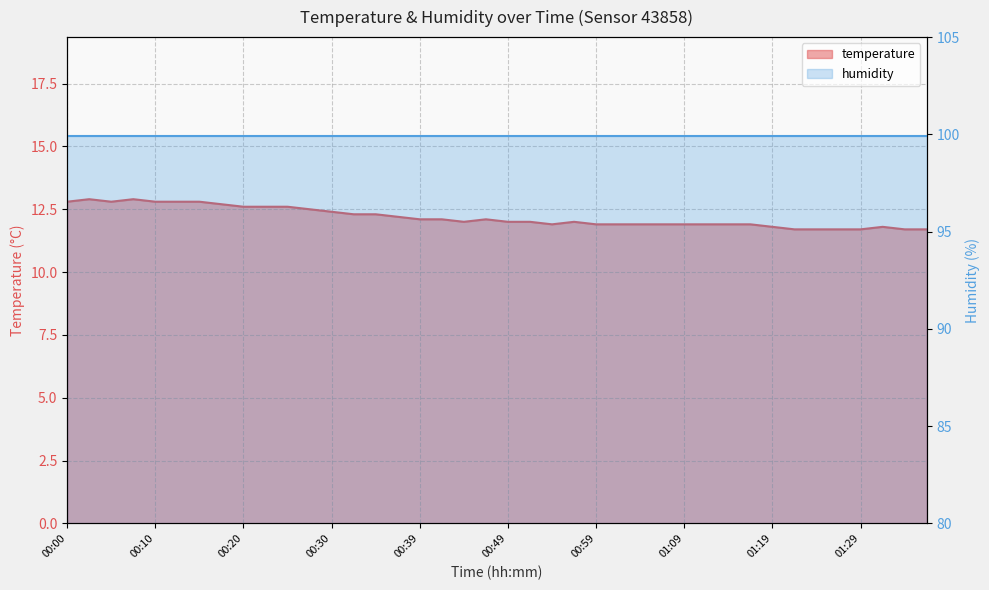

What is the smallest value displayed?

11.7